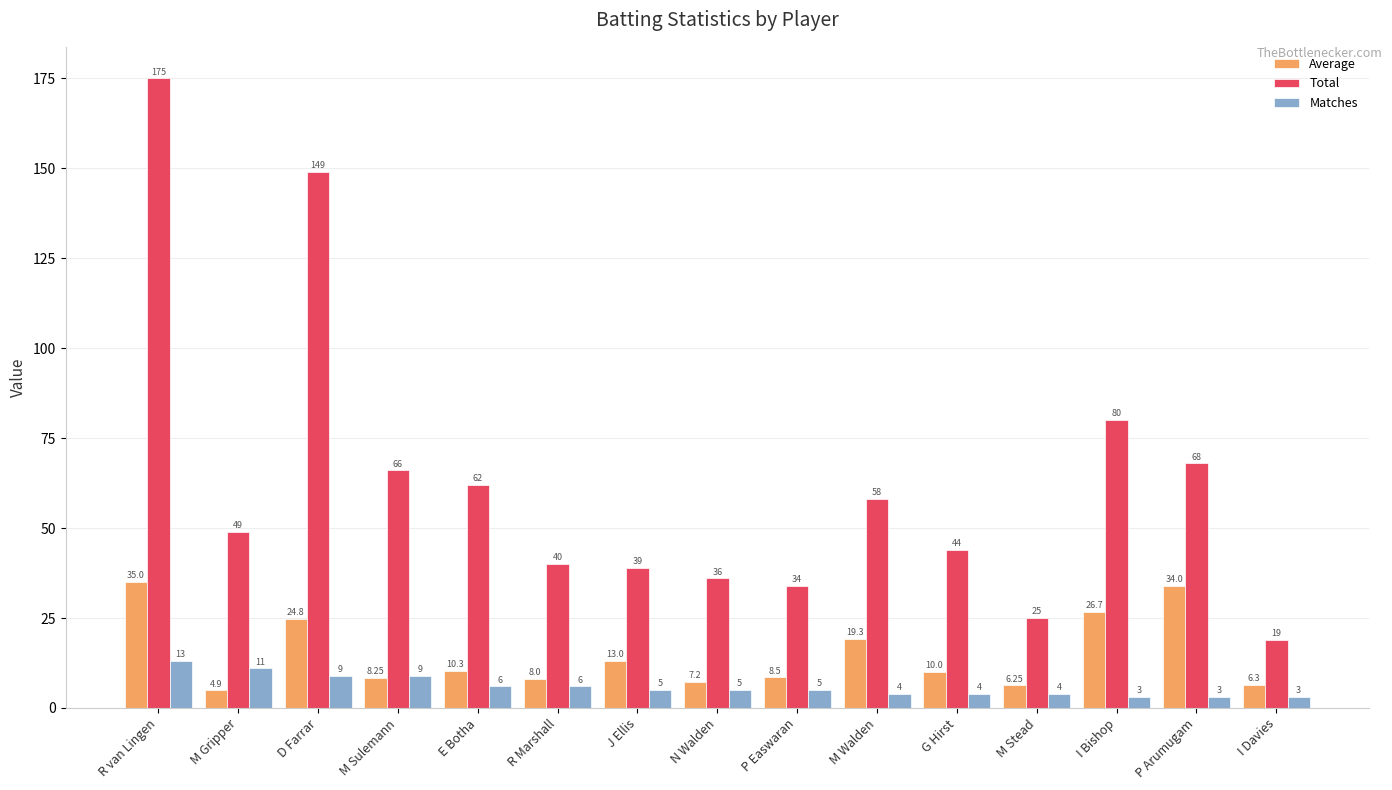

What is the difference between the maximum and minimum values in the Average series?

30.1